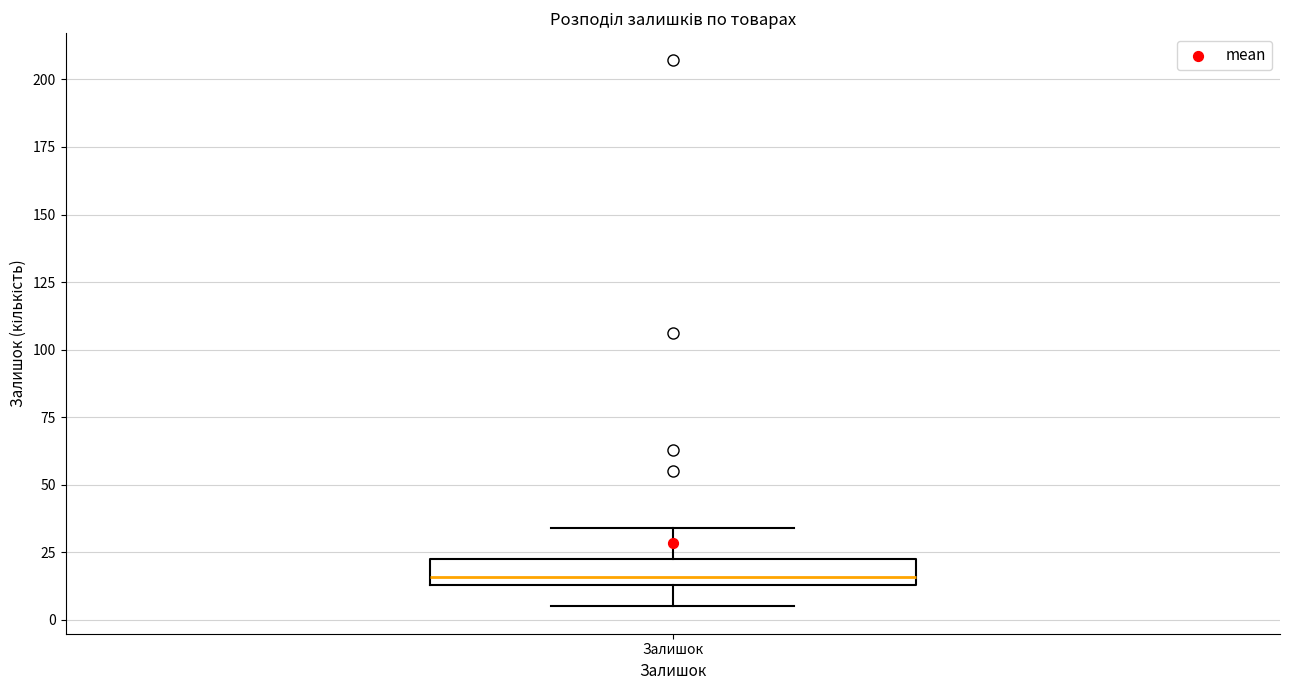

Read this box plot against the y-axis: the position of the median line, the range covered by the box, and the ends of both whiskers. The values are not printed on the chart, so give them approximately, as read against the axis.

median 15 (just above the box's lower edge), box 15 to 25, whiskers 5 to 35